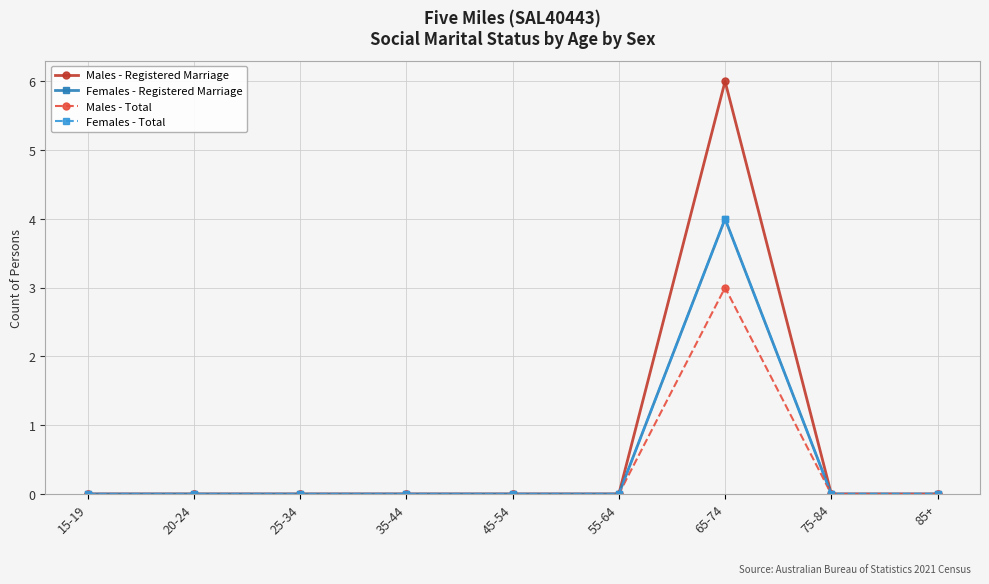

Is this an area chart (filled region under the line)?

No